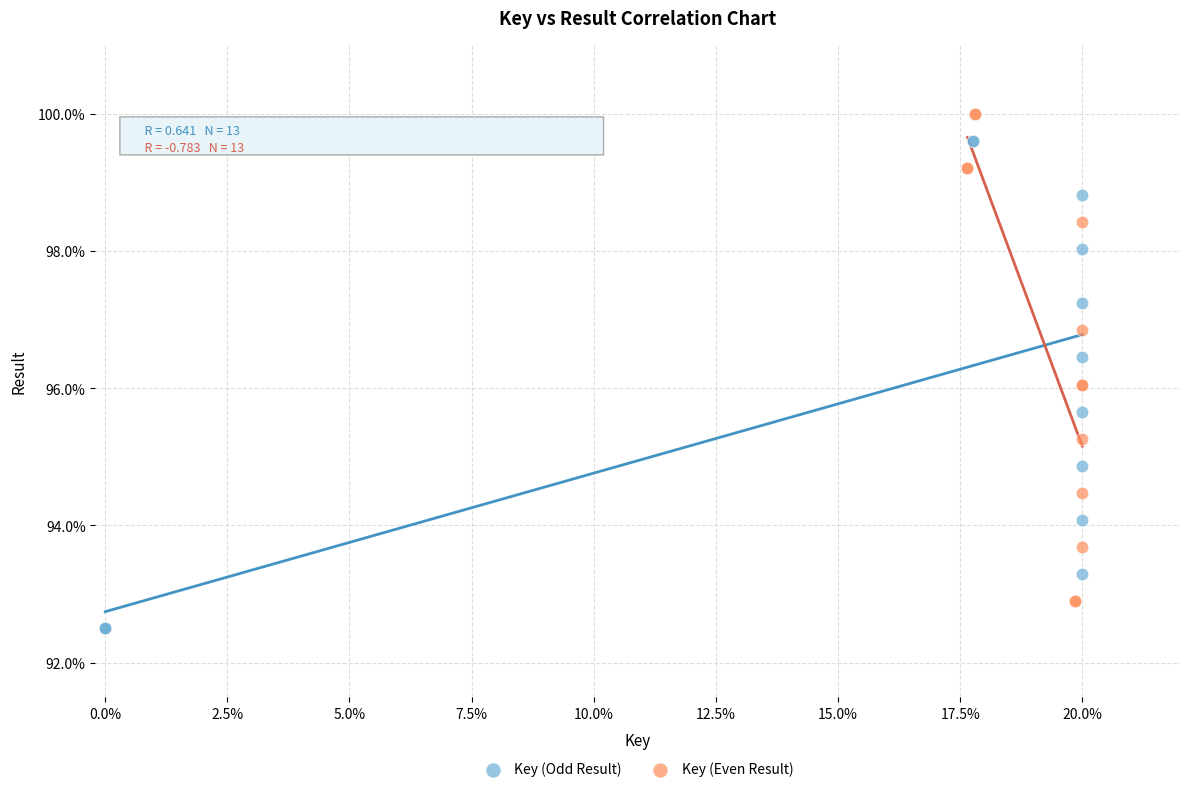

Which series reaches the maximum Y coordinate?

Key (Even Result)